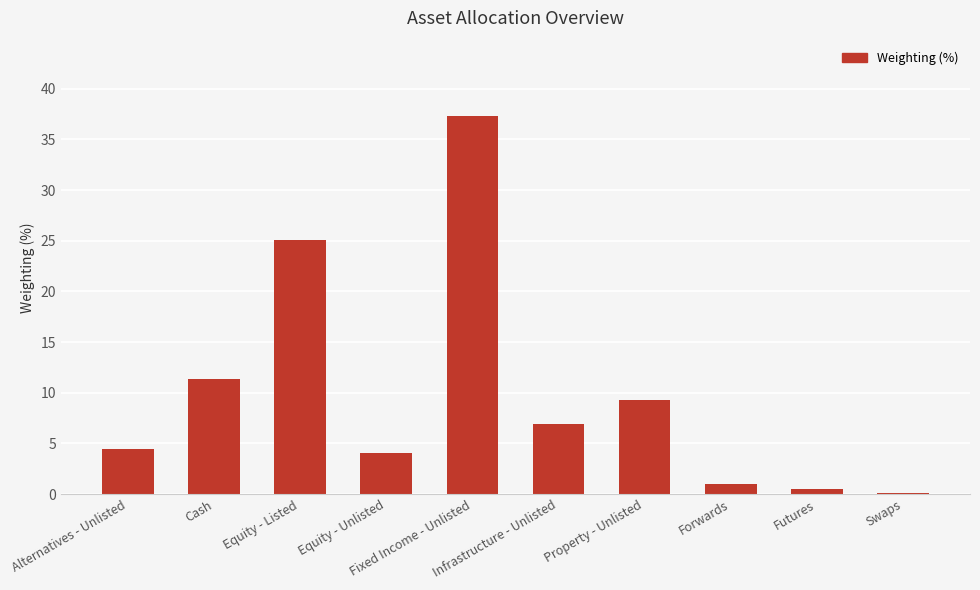

Read the value at Alternatives - Unlisted.

4.4